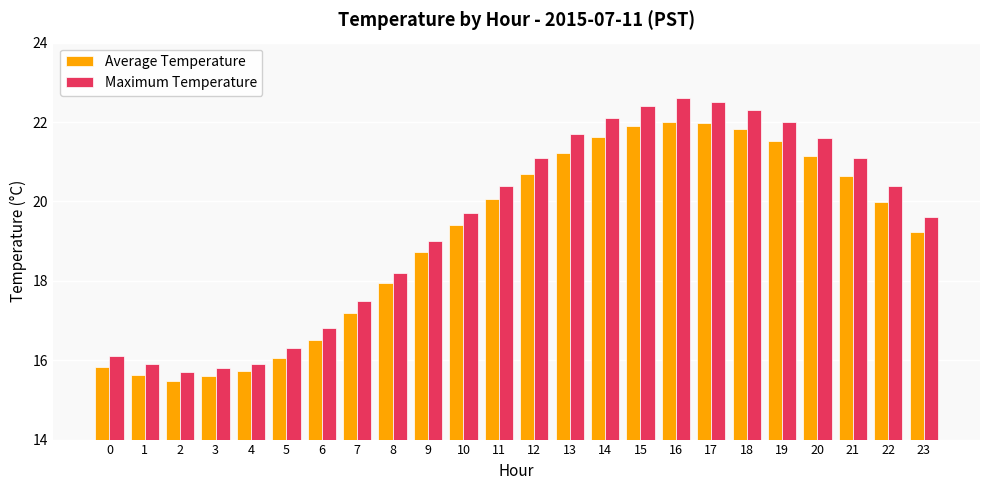

True or false: Maximum Temperature has a value of 36.5 at 14.

False